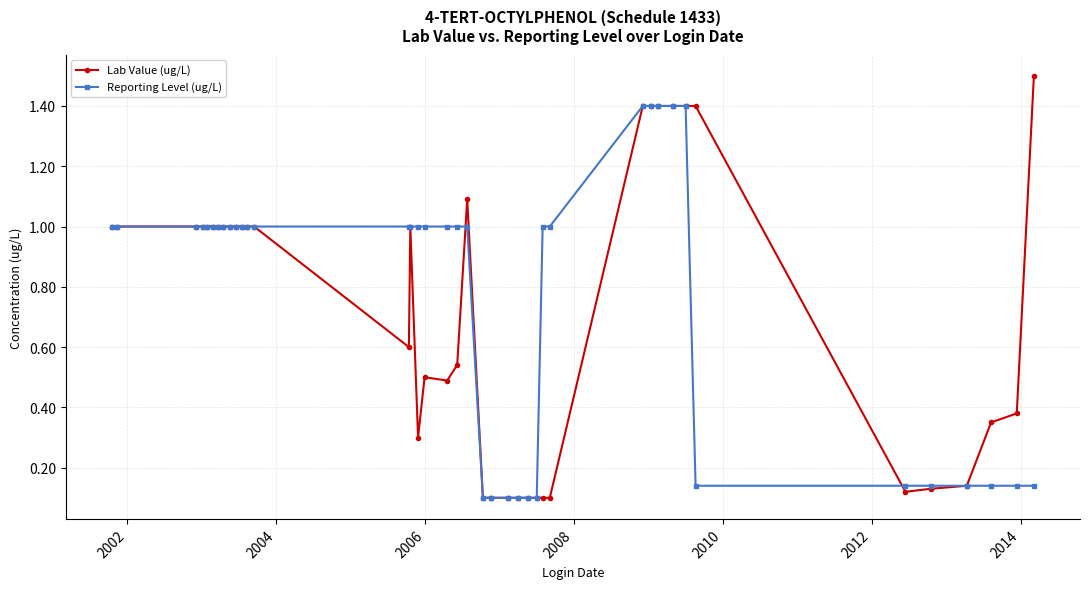

Rank the series by their maximum value, from highest to lowest.

Lab Value (ug/L), Reporting Level (ug/L)